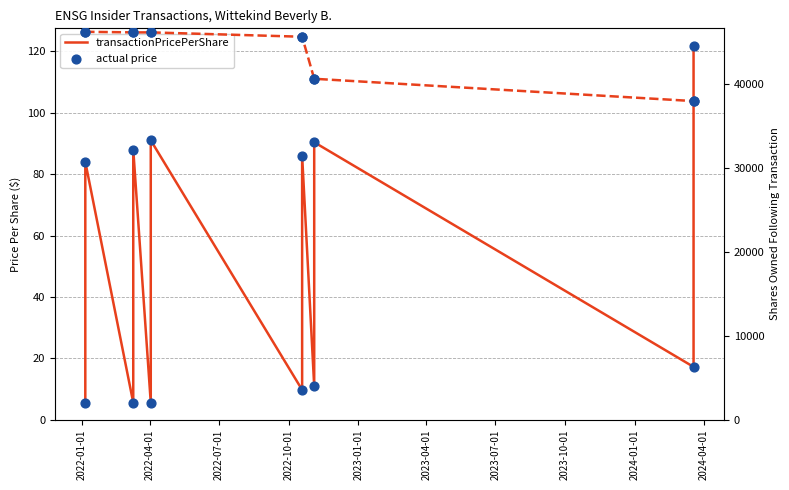

Is the value of transactionPricePerShare at 2024-04-01 greater than the value of sharesOwnedFollowingTransaction at 2023-10-01?

No